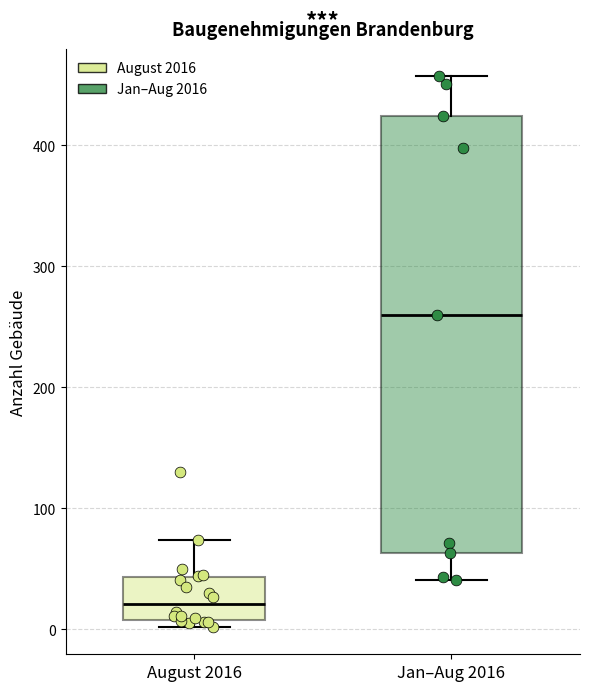

Reading left to right, read every box against the y-axis: the position of its median line, the range the box covers, and the ends of its whiskers. The values are not printed on the chart, so give them approximately, as read against the axis.

August 2016: median 20, box 10 to 40, whiskers 0 to 70
Jan–Aug 2016: median 260, box 60 to 420, whiskers 40 to 460